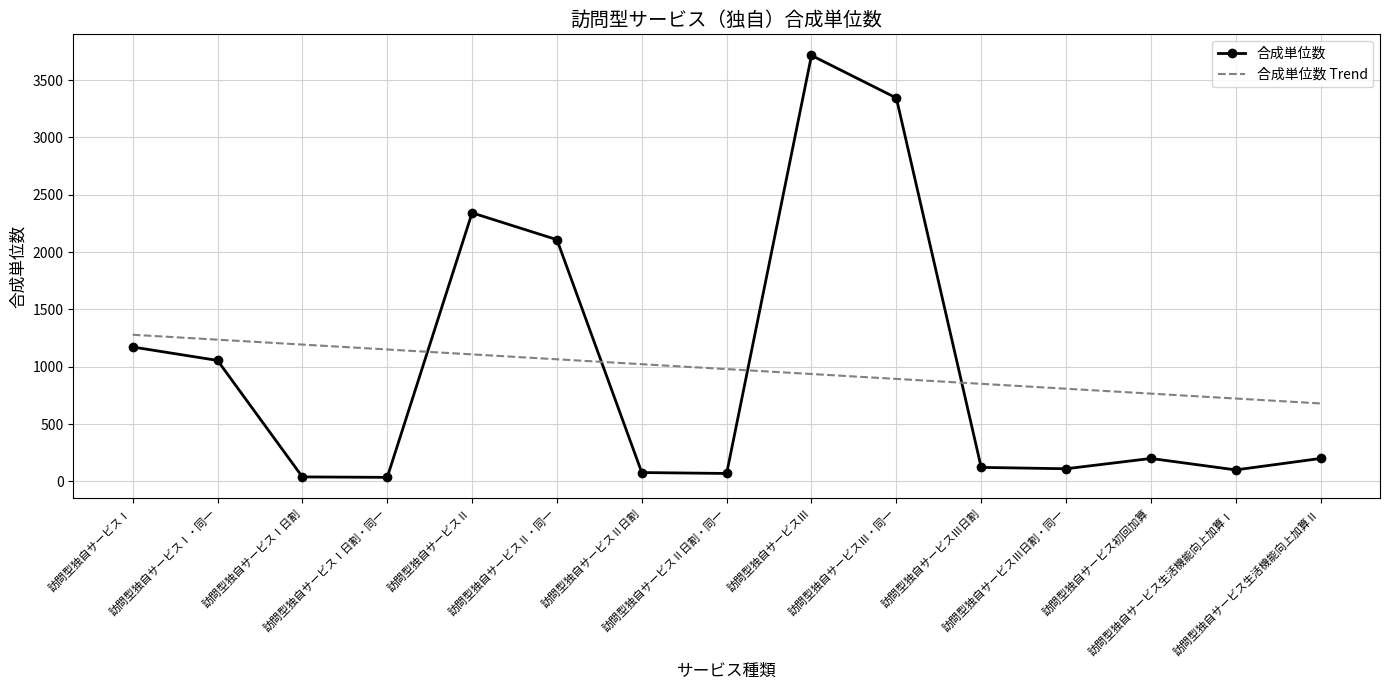

True or false: 合成単位数 has more than 2 points higher than both neighbors.

True